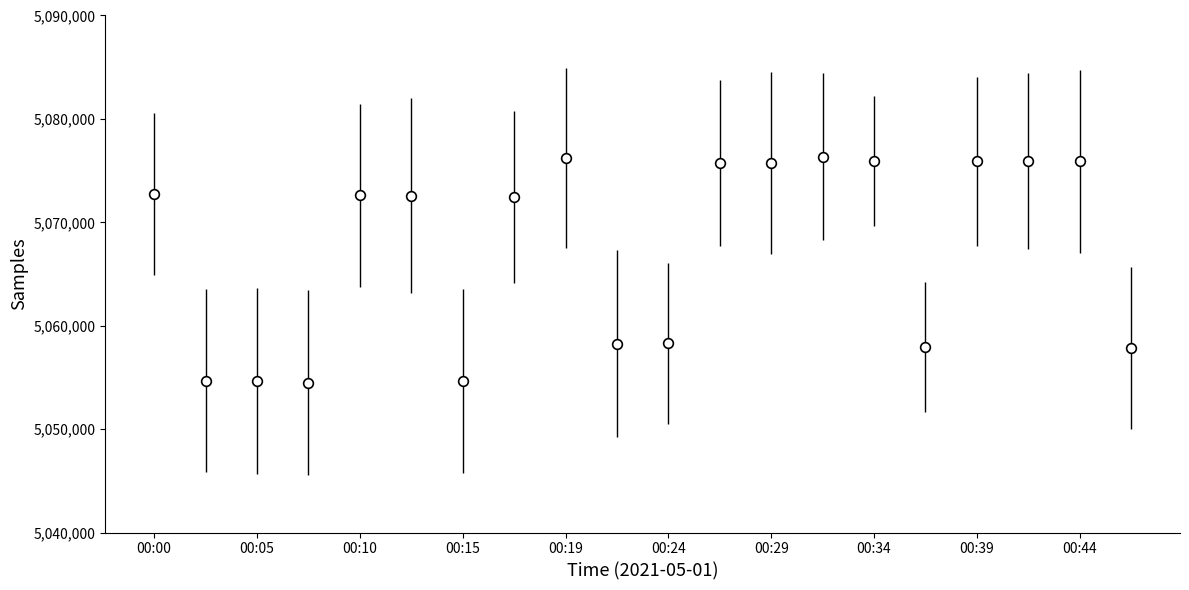

True or false: there are more than 1 points higher than both neighbors.

True